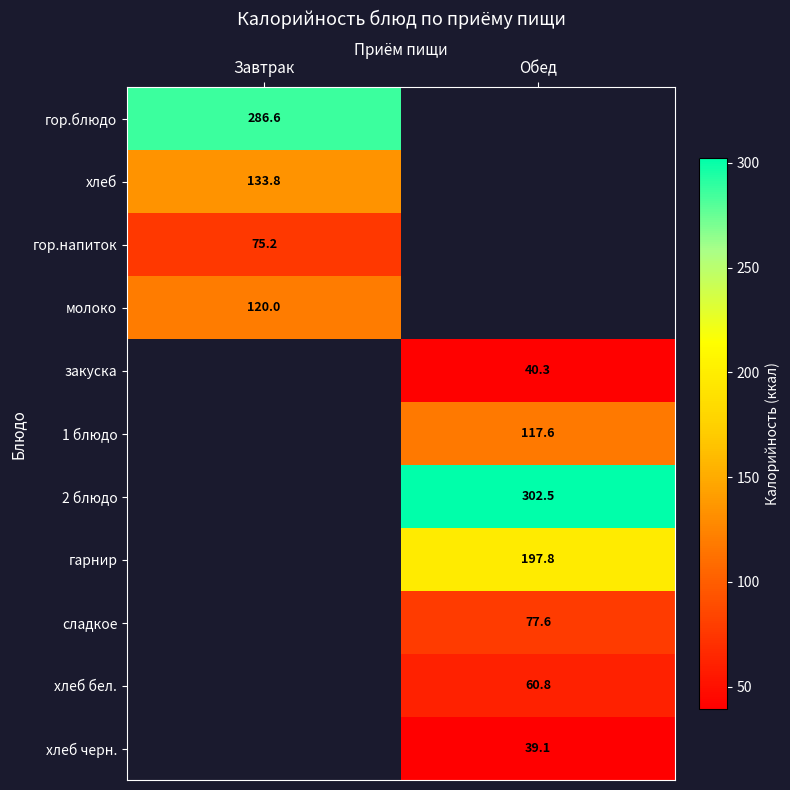

How many categories are shown in the chart?

2